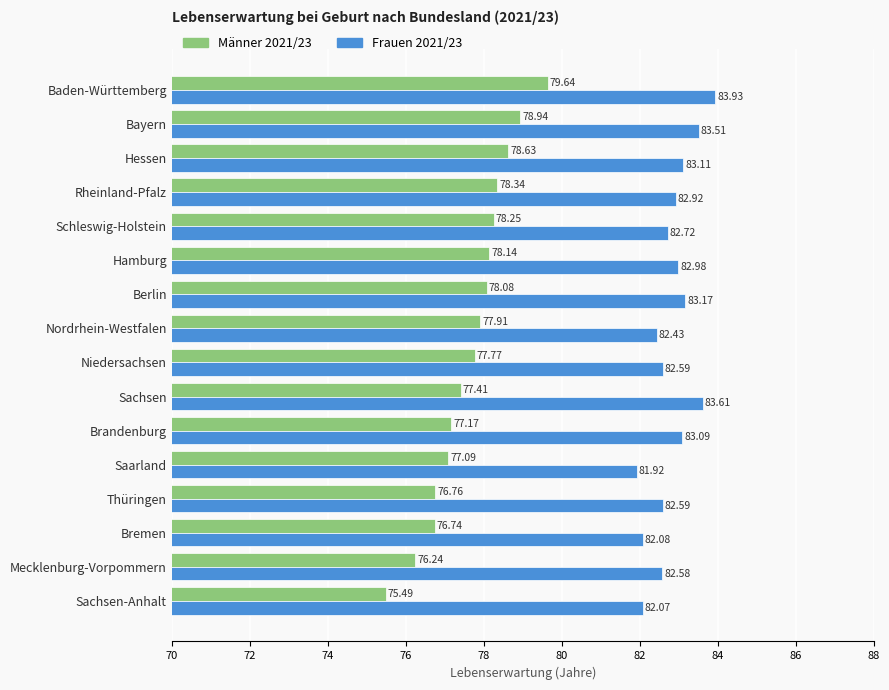

Which series has the largest range (max minus min)?

Männer 2021/23